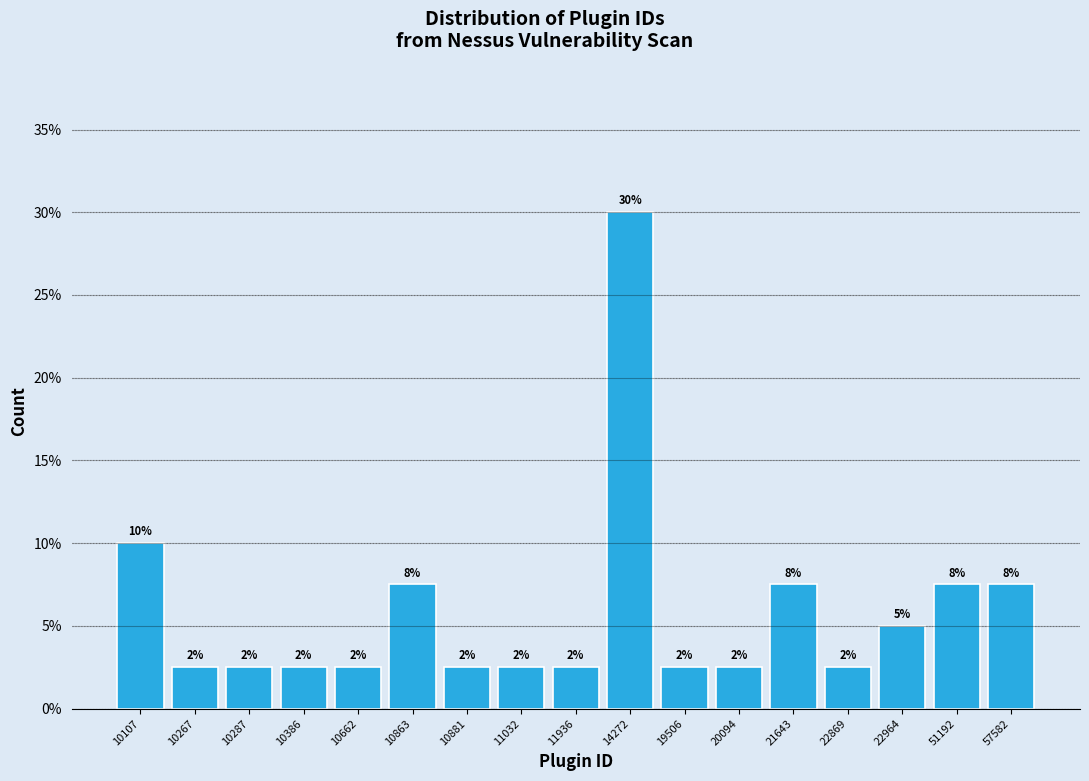

Does the chart contain any negative values?

No